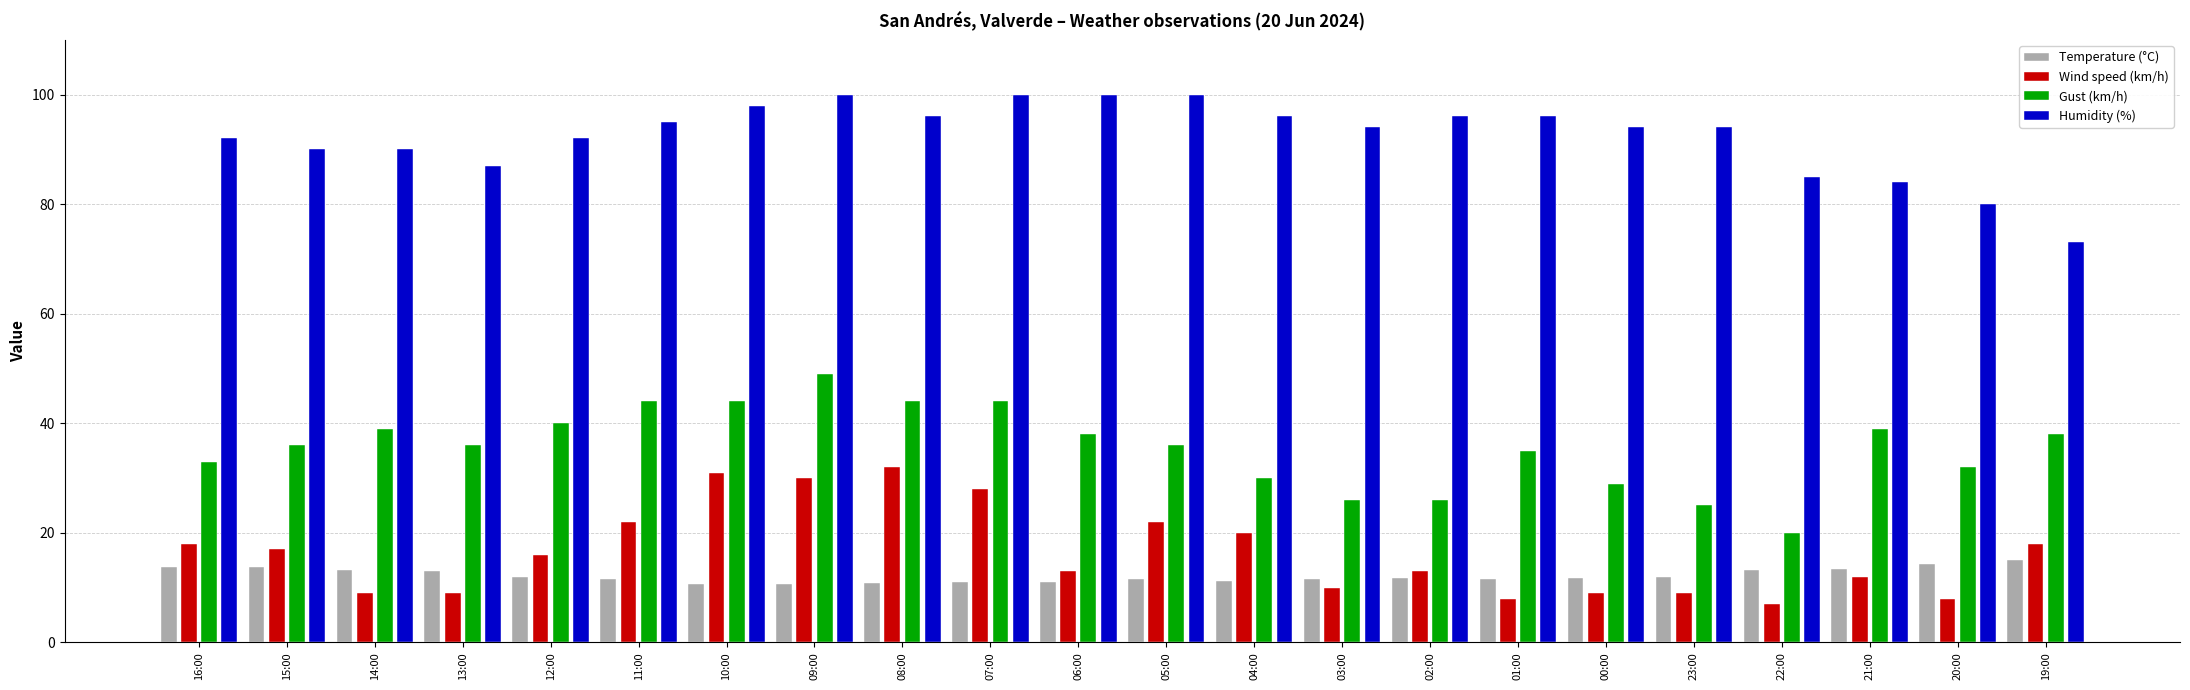

Rank the series by their maximum value, from highest to lowest.

Humidity (%), Gust (km/h), Wind speed (km/h), Temperature (°C)